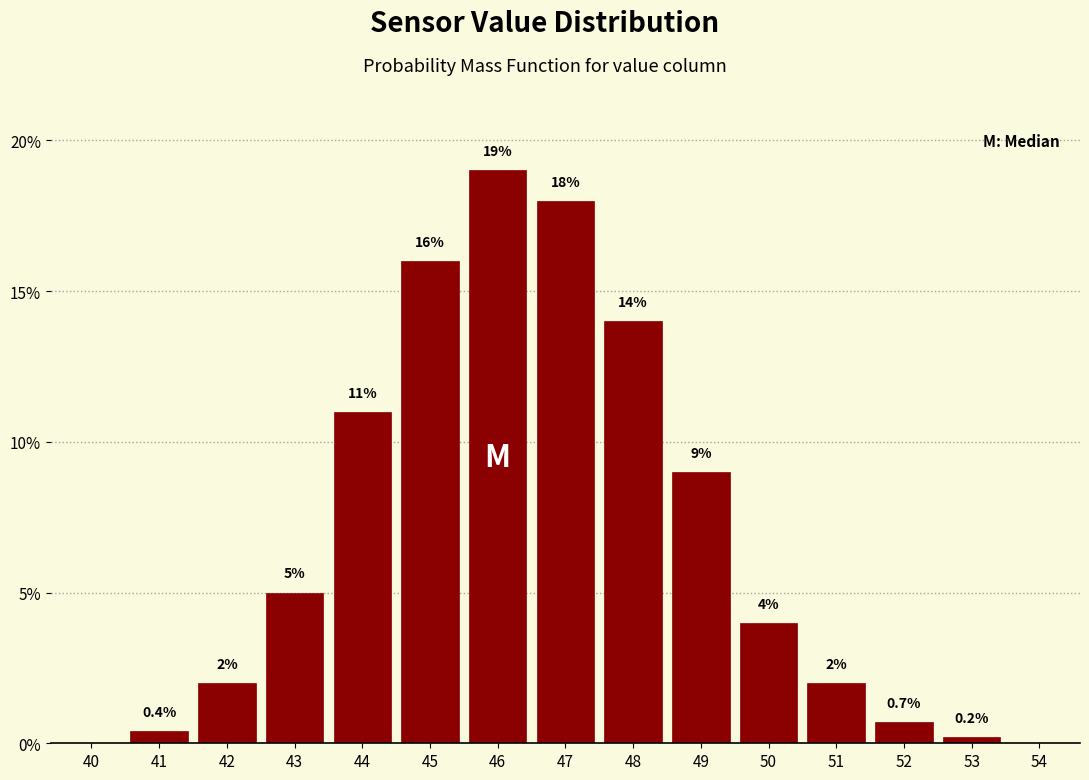

Reading left to right, what are all the values shown in this chart?

40=0.0	41=0.4	42=2.0	43=5.0	44=11.0	45=16.0	46=19.0	47=18.0	48=14.0	49=9.0	50=4.0	51=2.0	52=0.7	53=0.2	54=0.0